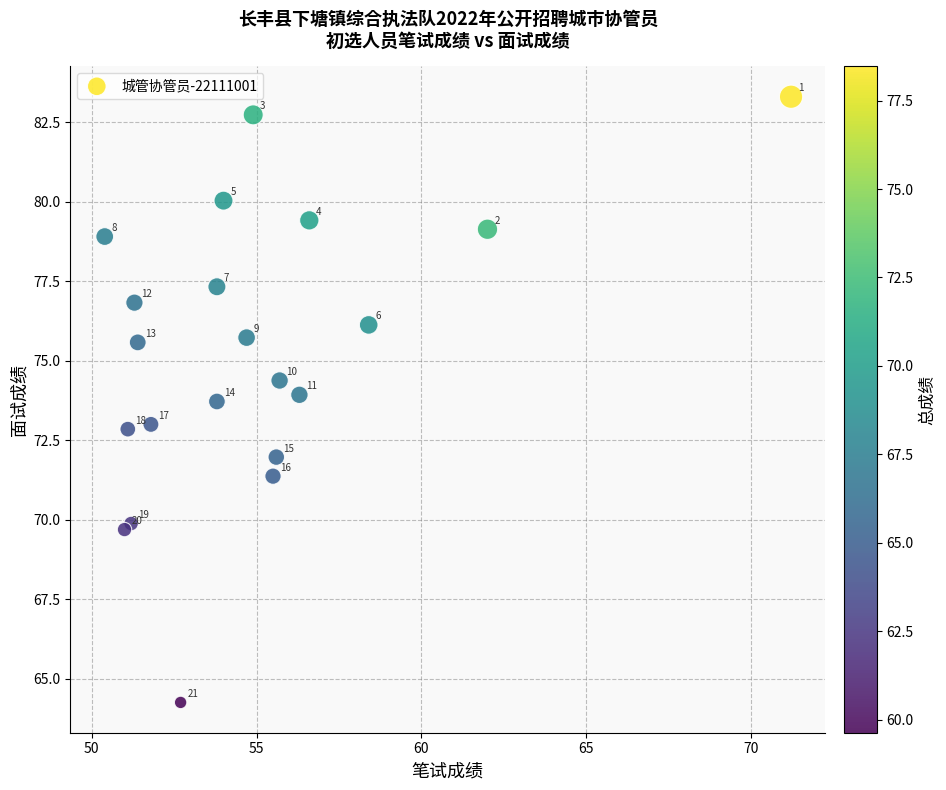

What Y value in the scatter plot is closest to 73?

73.0